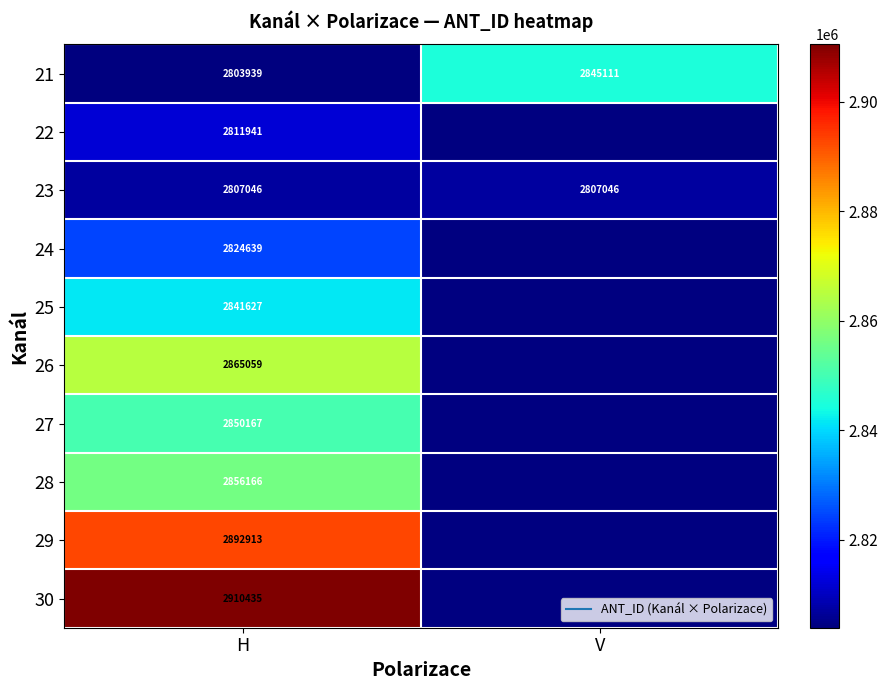

The 24 series shows 2824639.0 at H. True or false?

True